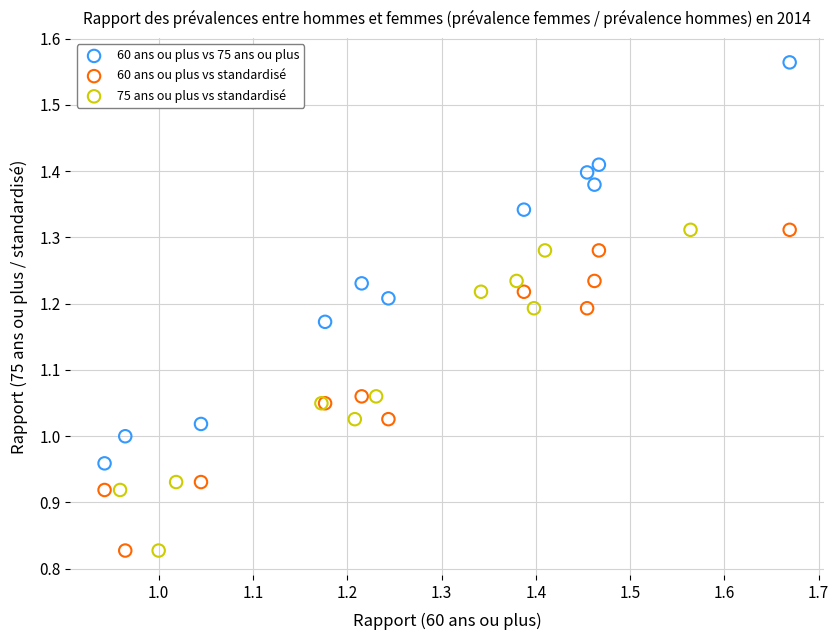

Which series reaches the maximum Y coordinate?

60 ans ou plus vs 75 ans ou plus